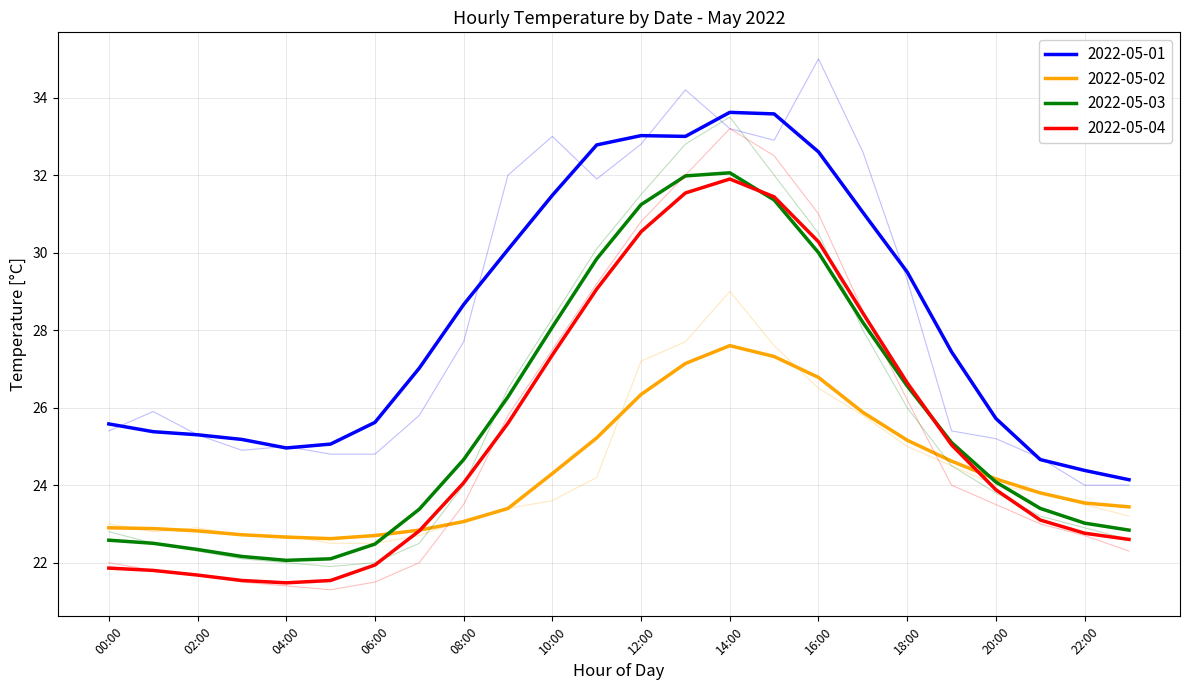

How many interior local valleys does the 2022-05-04 series have?

1